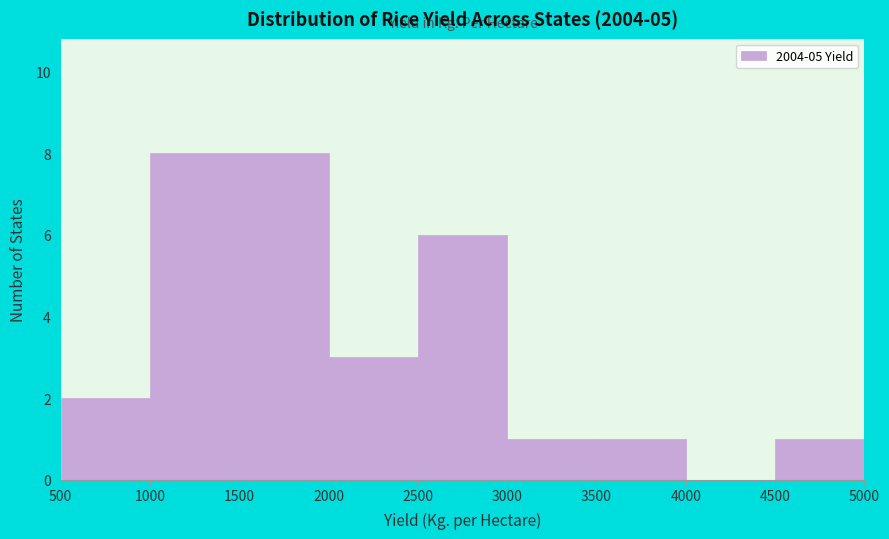

What is the height of the bar covering 3000 to 3500 on the x-axis? The values are not printed on the chart, so give them approximately, as read against the axis.

1